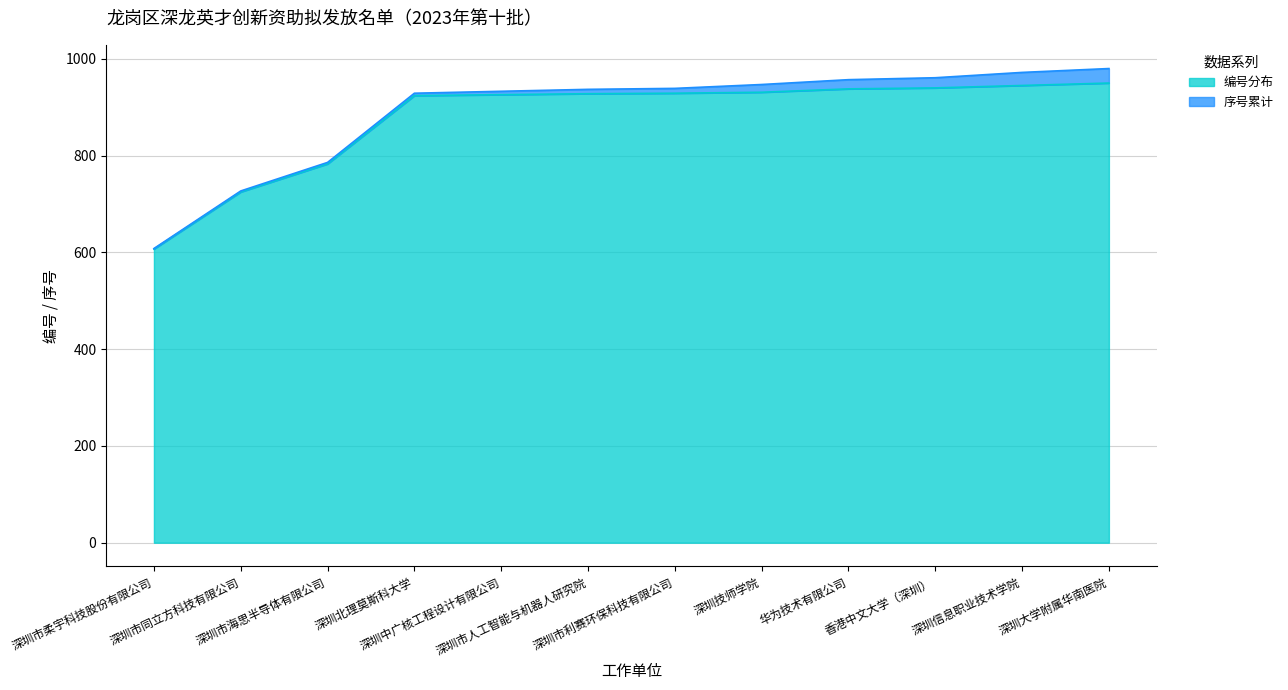

What is the sum of the values at 深圳大学附属华南医院 and 深圳技师学院?

1881